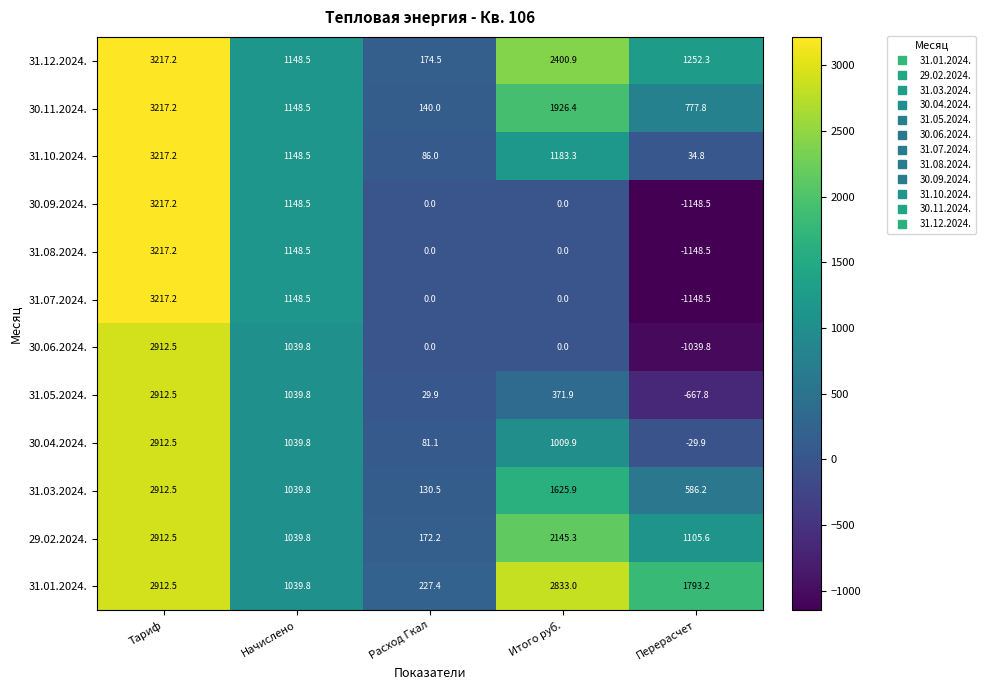

At how many categories does at least one series exceed 665?

4